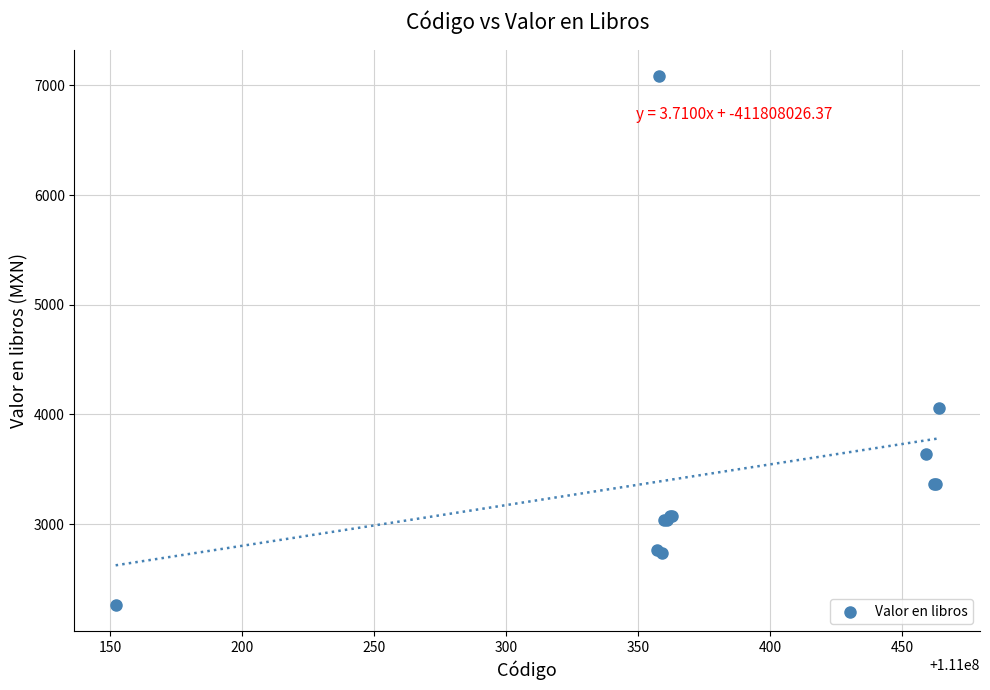

What Y value in the scatter plot is closest to 4675?

4060.0